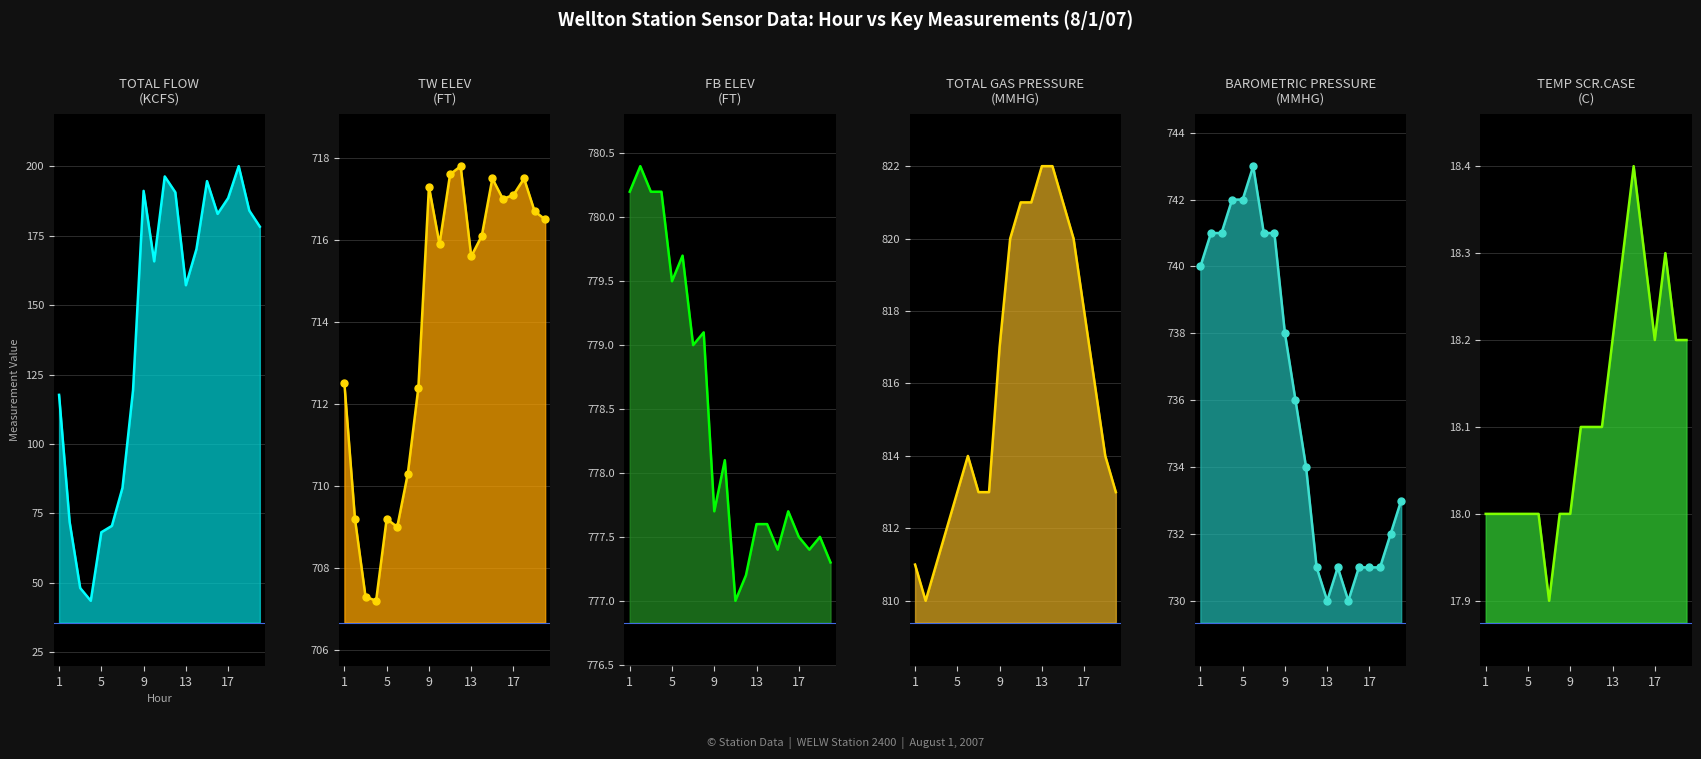

Which series has the largest range (max minus min)?

TOTAL FLOW (KCFS)